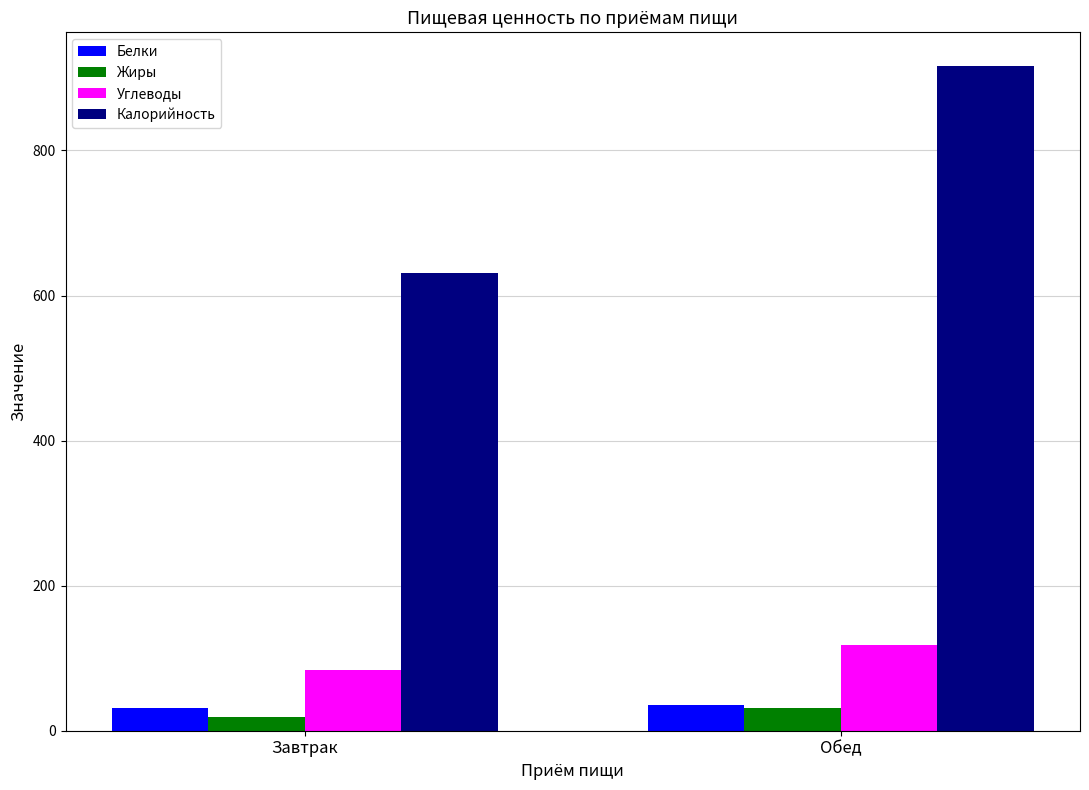

What is the total value across all series at Обед?

1102.6